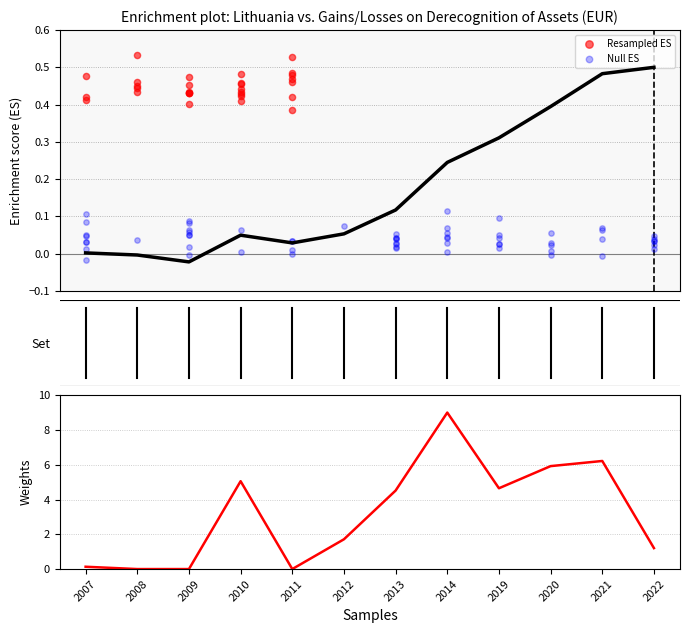

What is the ratio of the value at 2010 to the value at 2012?

3.0